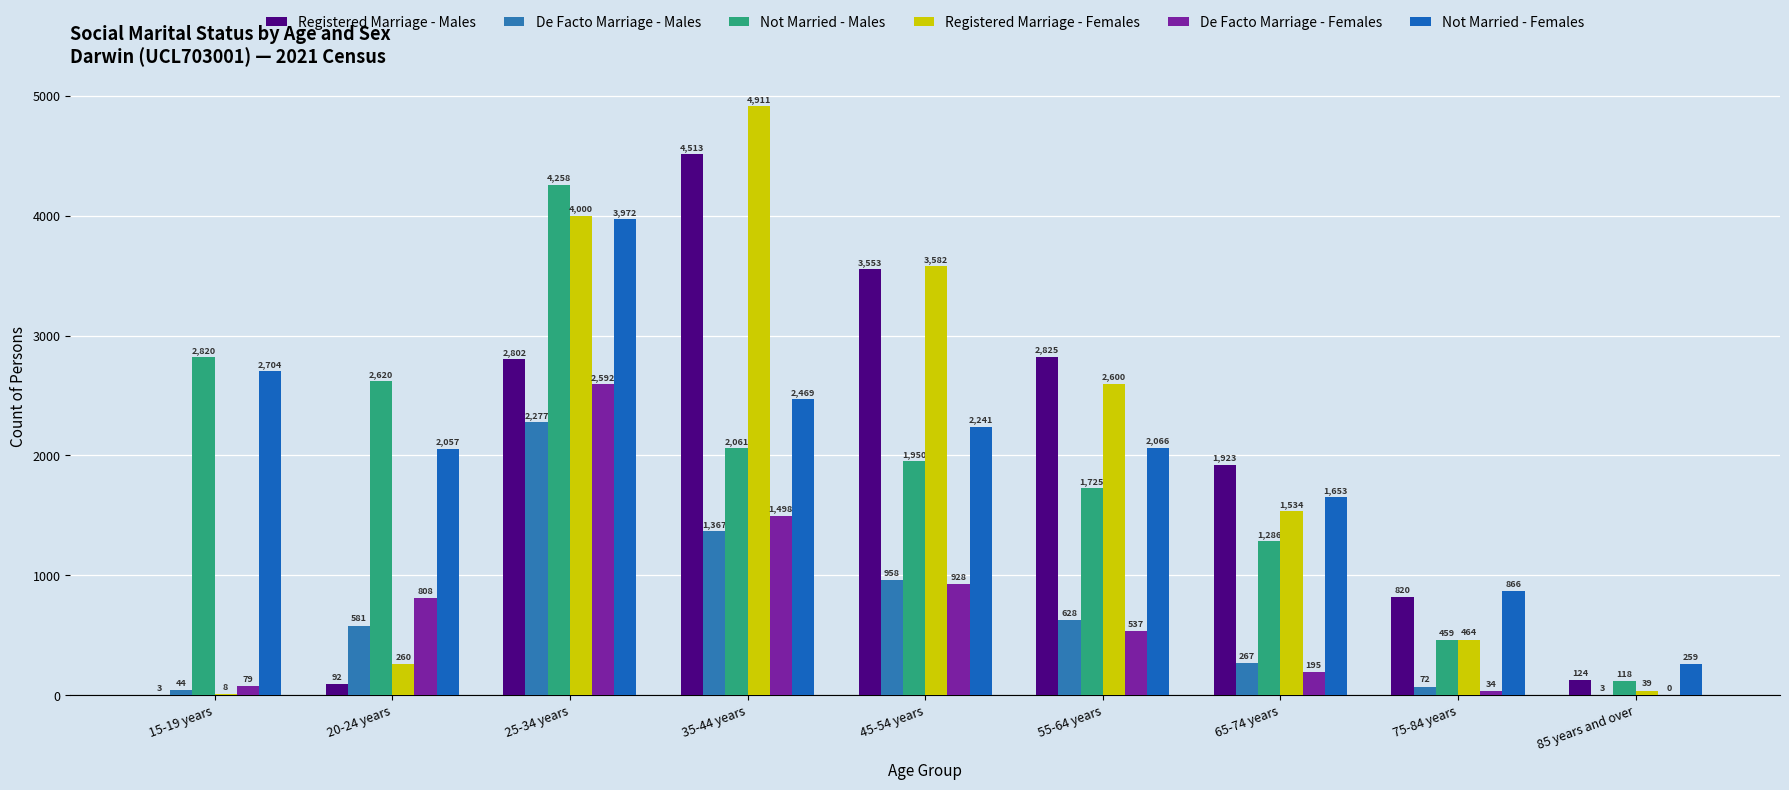

What is the average value of the De Facto Marriage - Females series?

741